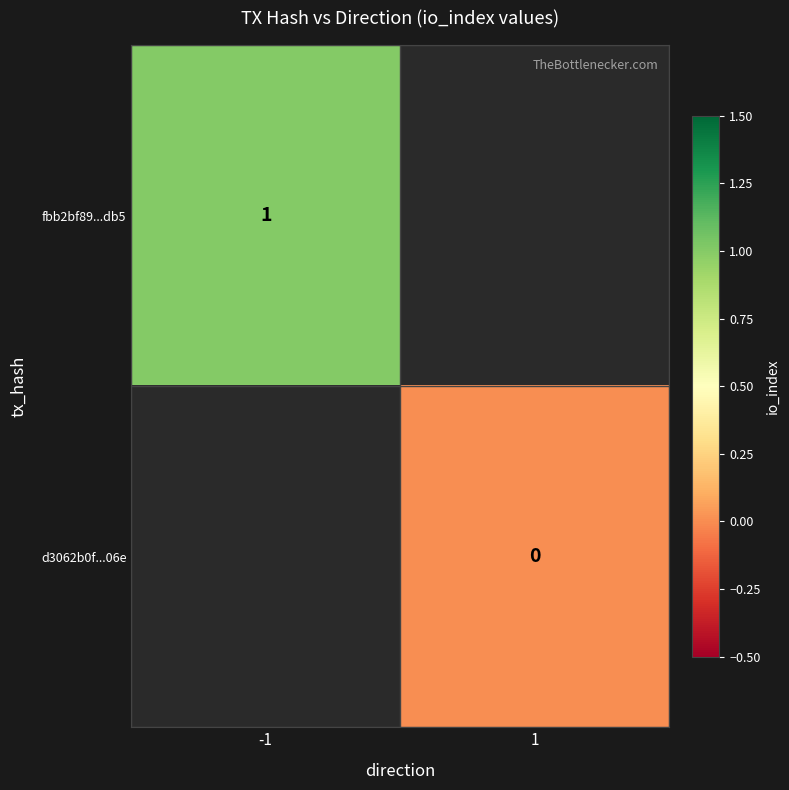

The value of fbb2bf89...db5 at -1 is 2. True or false?

False